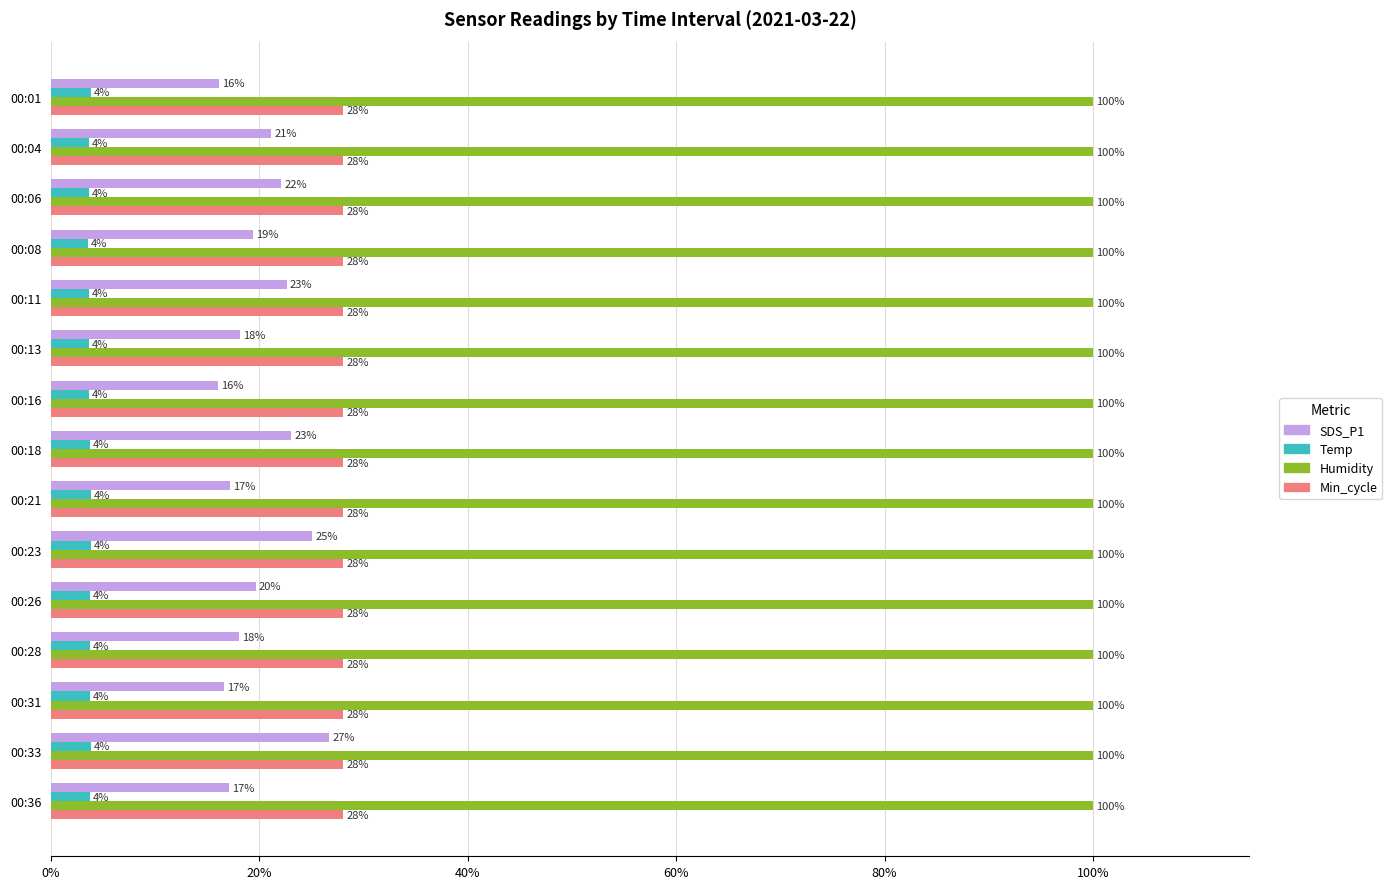

What are all the series names shown in the legend?

SDS_P1, Temp, Humidity, Min_cycle